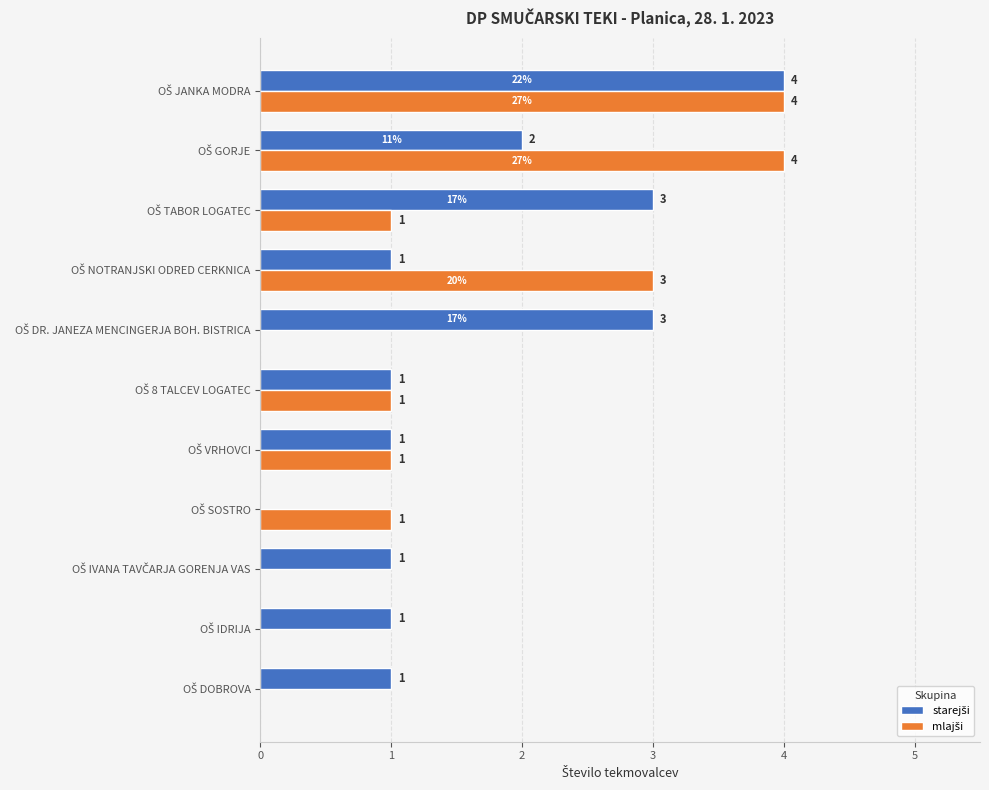

Reading left to right, what are all the values shown in this chart?

starejši: 1	1	1	0	1	1	3	1	3	2	4
mlajši: 0	0	0	1	1	1	0	3	1	4	4